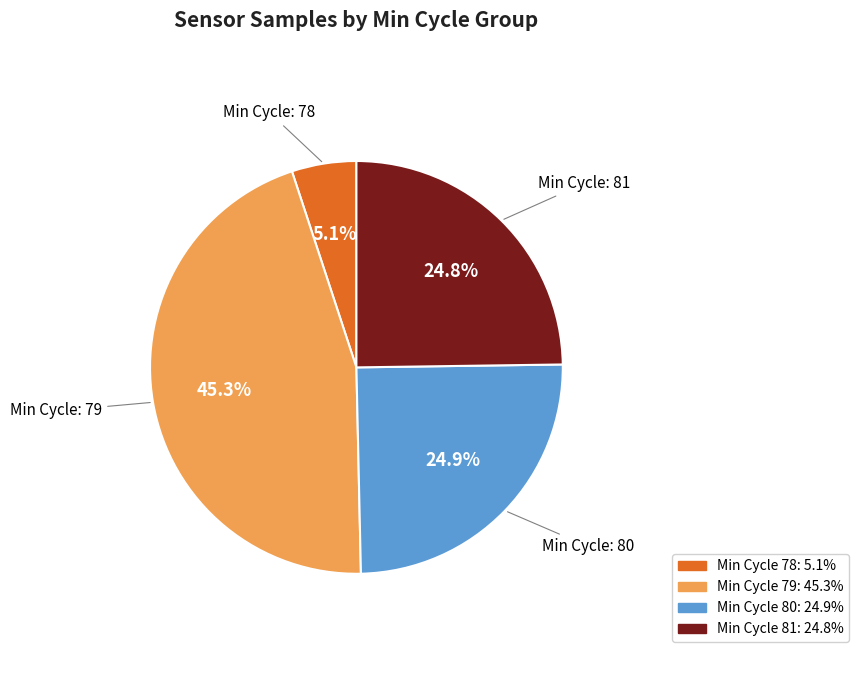

Is there a majority slice in this chart?

No